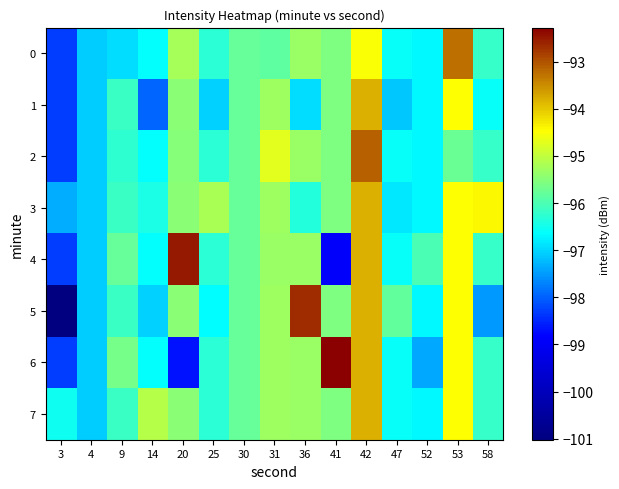

Between 14 and 20, which series saw the biggest shift?

4